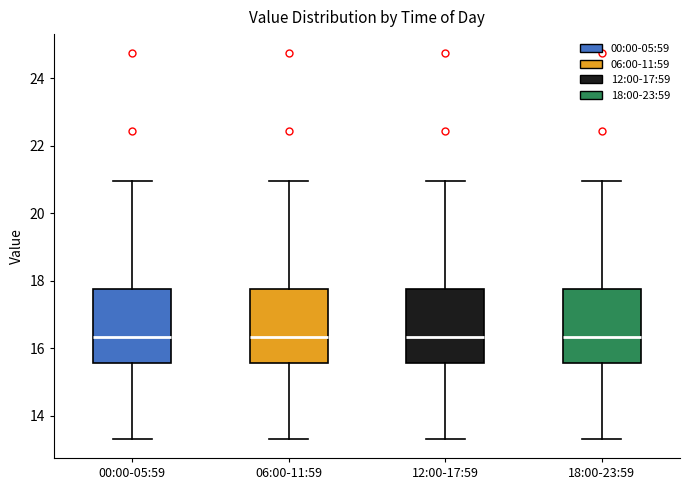

Reading left to right, transcribe this box plot: for each box, give where its median line is, the range the box spans, and where its two whiskers end, as read against the y-axis. The values are not printed on the chart, so give them approximately, as read against the axis.

00:00-05:59: median 16.4, box 15.6 to 17.8, whiskers 13.4 to 21.0
06:00-11:59: median 16.4, box 15.6 to 17.8, whiskers 13.4 to 21.0
12:00-17:59: median 16.4, box 15.6 to 17.8, whiskers 13.4 to 21.0
18:00-23:59: median 16.4, box 15.6 to 17.8, whiskers 13.4 to 21.0